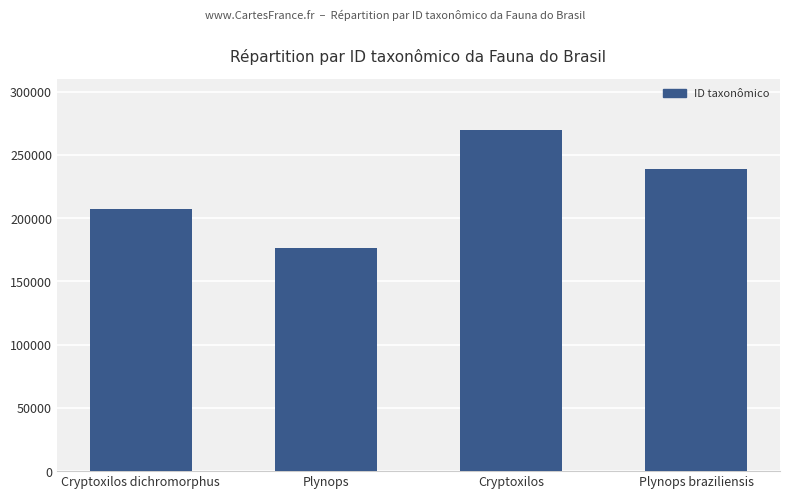

What is the sum of the values at Plynops braziliensis and Cryptoxilos?

508914